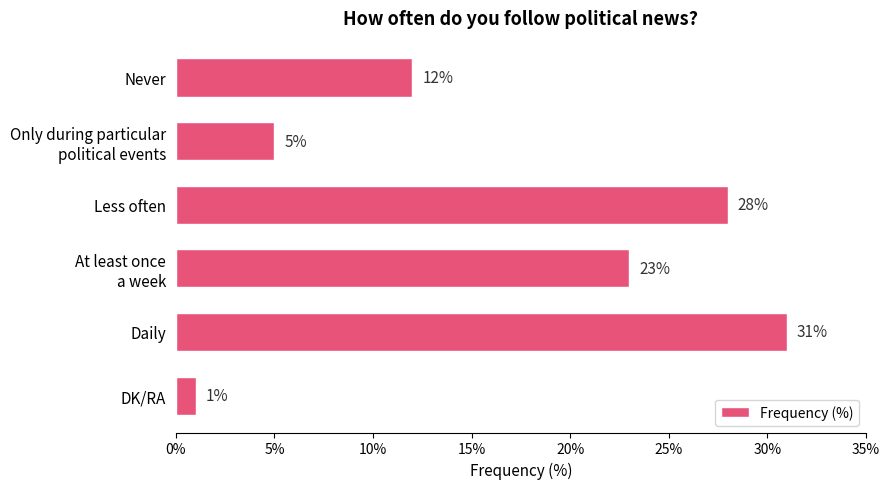

What is the difference between the maximum and second lowest values?

26